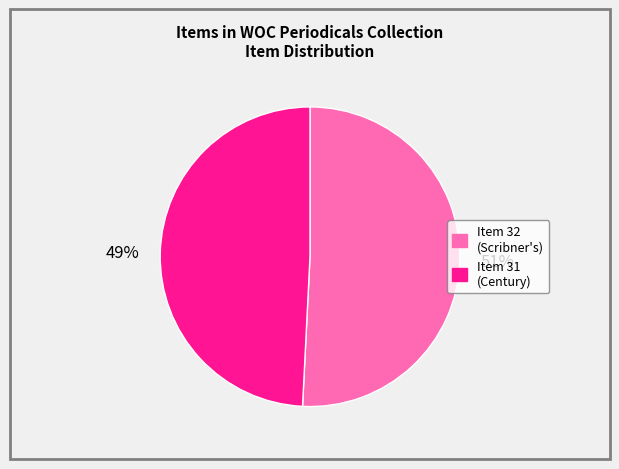

The Item 31 (Century) slice represents 35% of the pie. True or false?

False